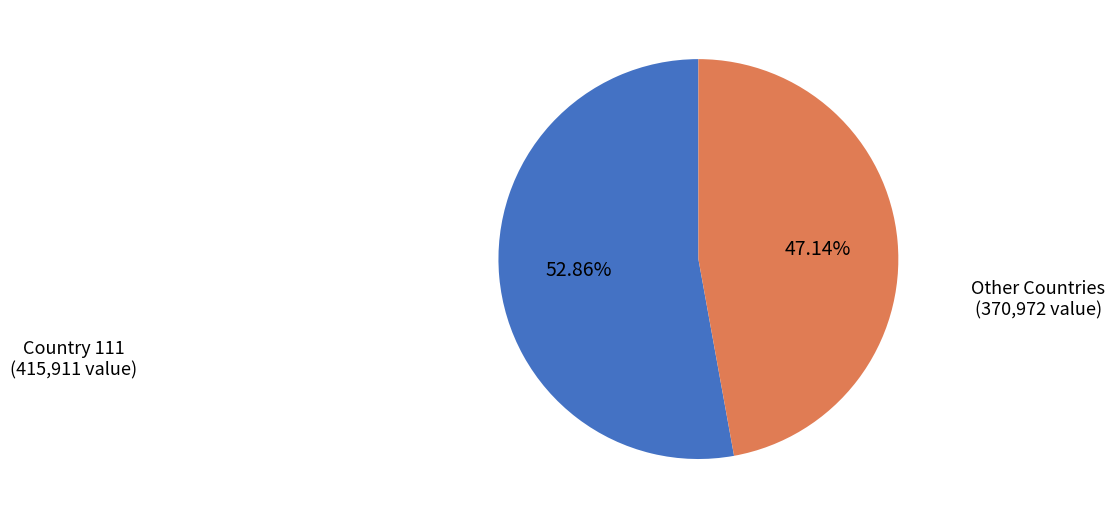

Combined, do Other Countries and Country 111 account for over 50%?

Yes